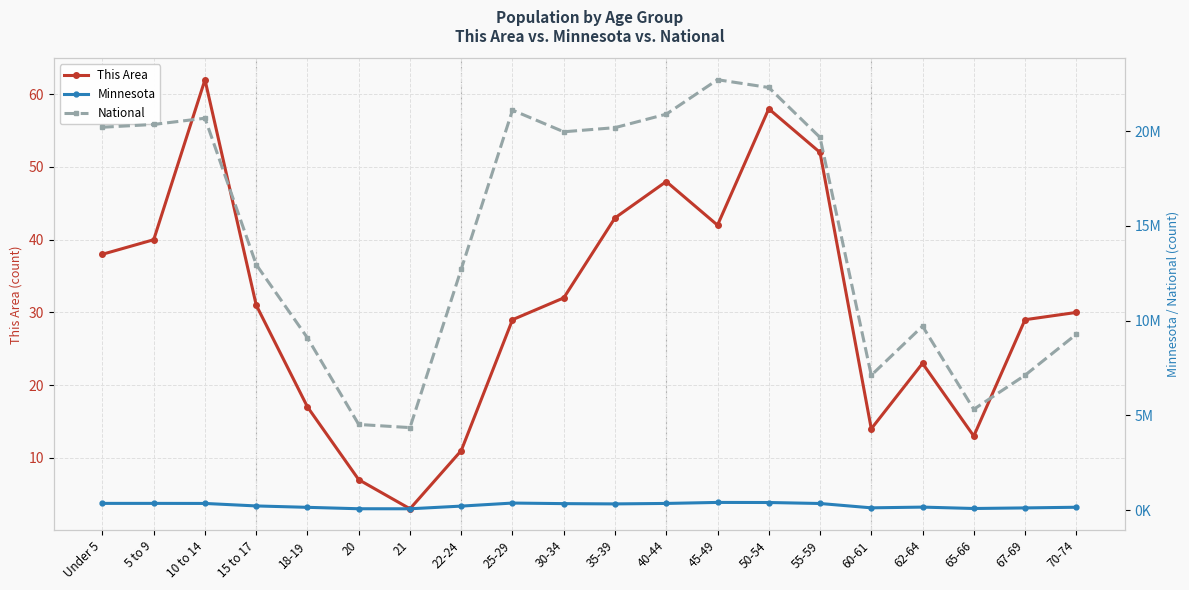

Between Under 5 and 10 to 14, which series saw the biggest shift?

National